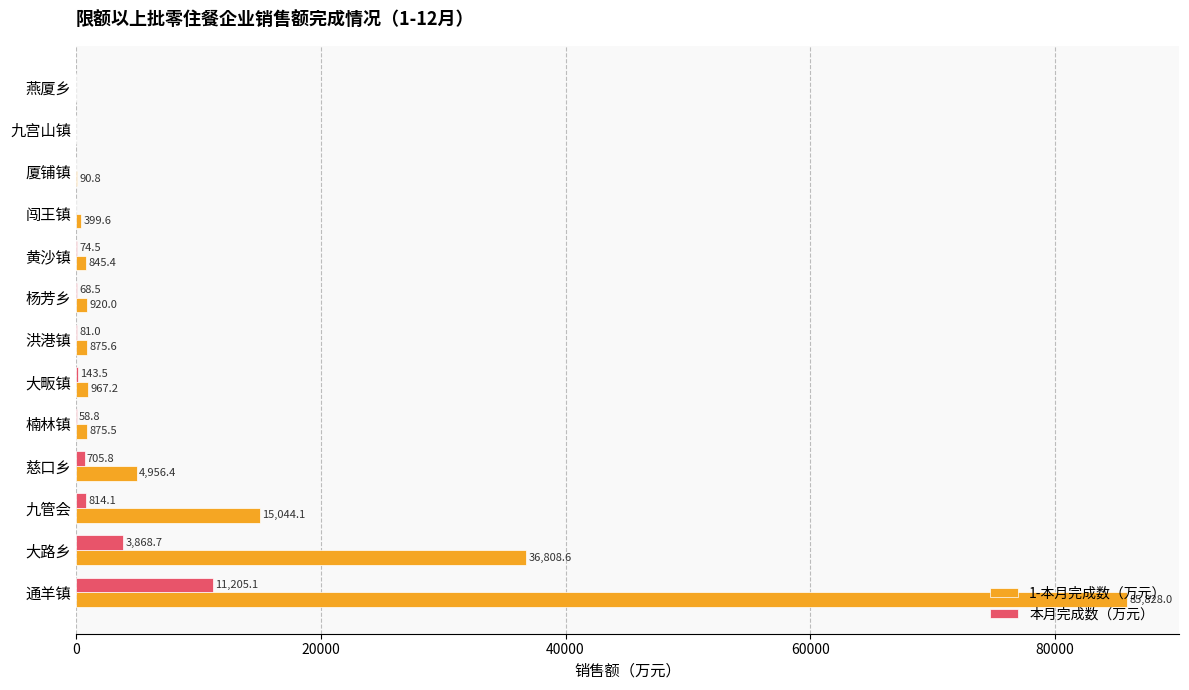

What is the sum of all 本月完成数（万元） values?

17020.0